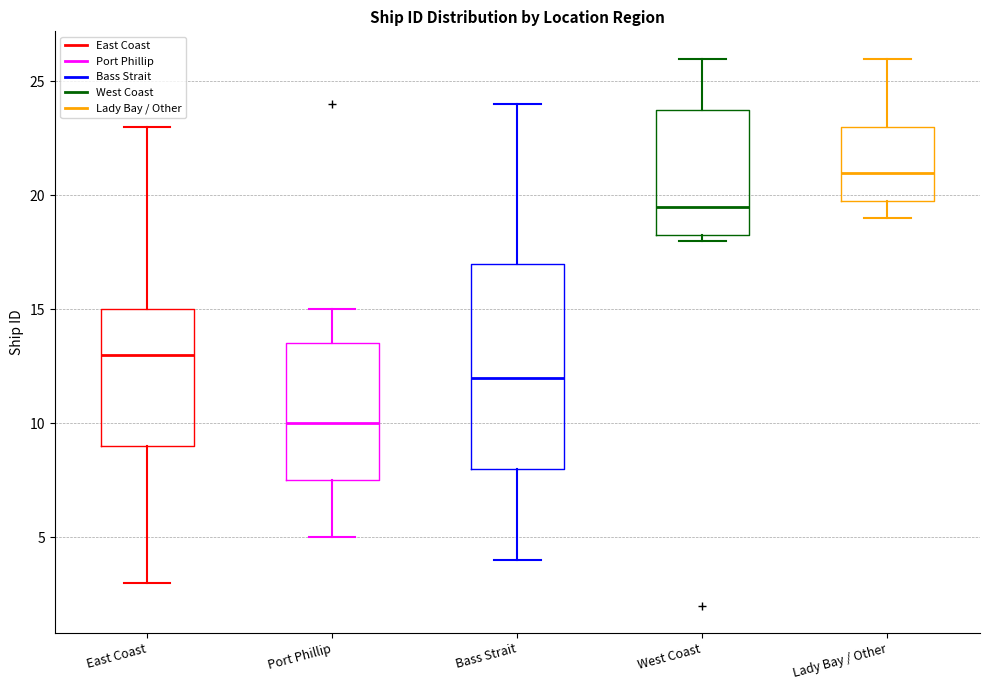

Which box has the highest median line?

Lady Bay / Other